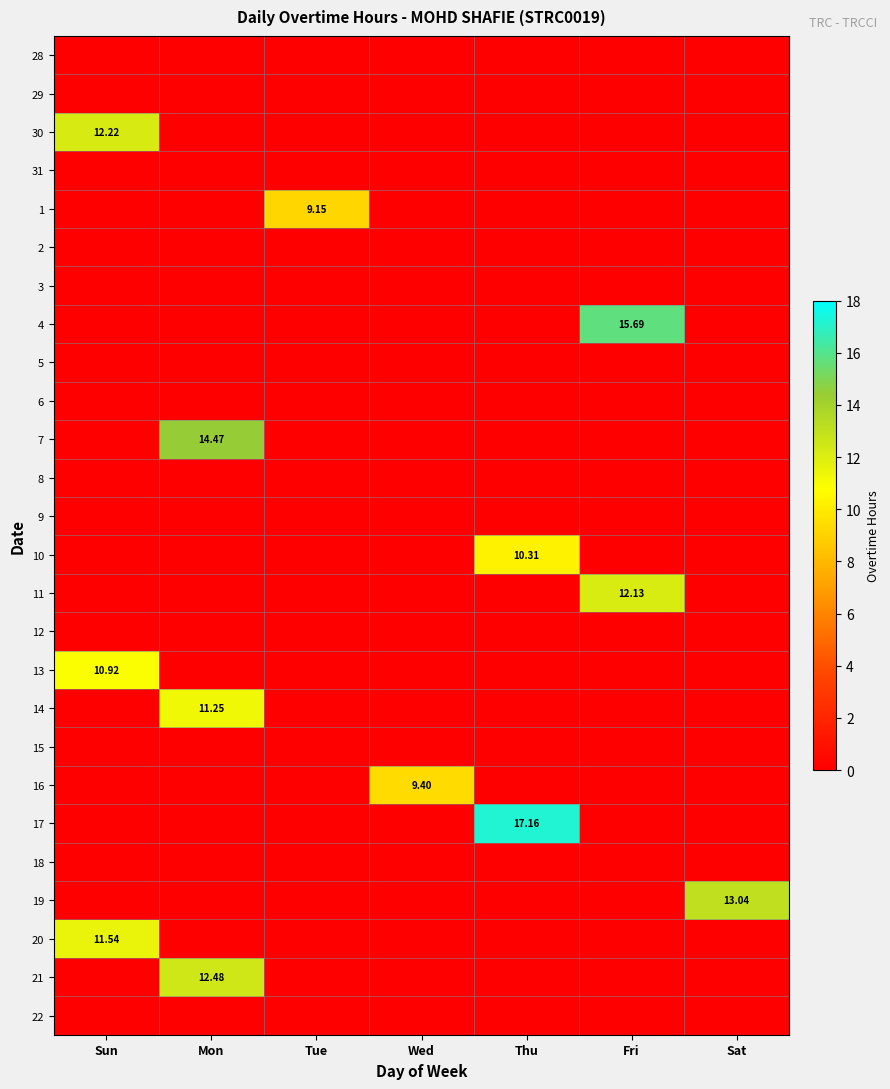

What is the difference between the maximum and minimum values in the 14 series?

11.2